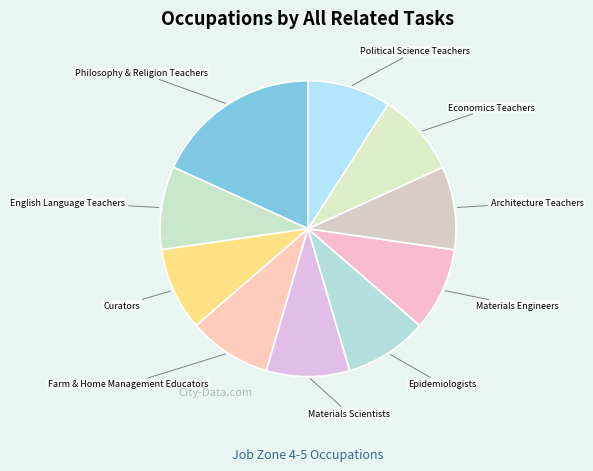

How many slices are in this pie chart?

10